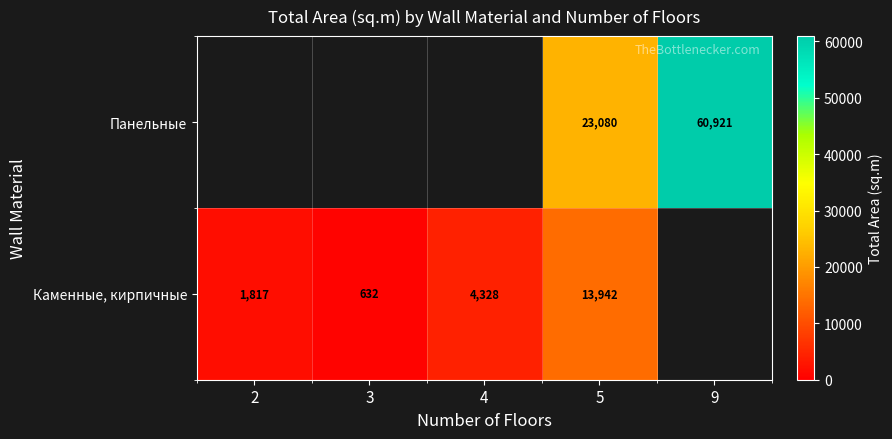

What is the sum of the Каменные, кирпичные values at 2 and 5?

15759.0